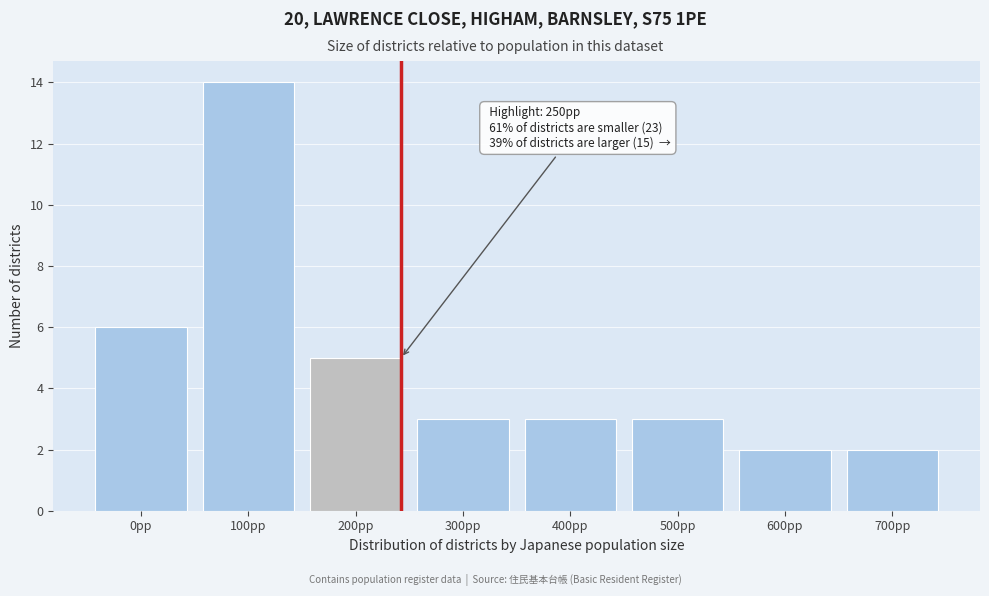

Reading left to right, extract all data points from this chart.

6	14	5	3	3	3	2	2